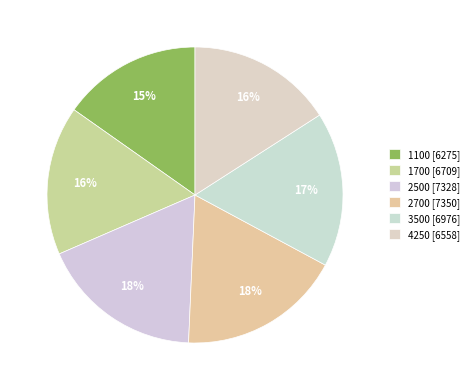

What percentage is the 1700 slice, to the nearest percent?

16%